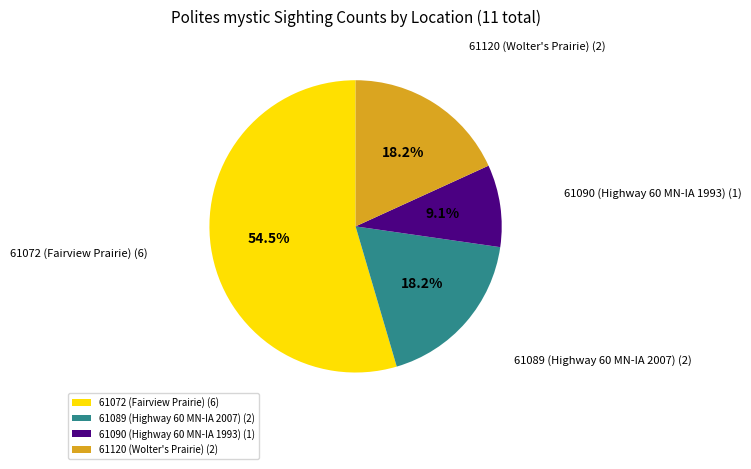

To the nearest percent, what is the difference between the 61072 (Fairview Prairie) and 61120 (Wolter's Prairie) slice percentages?

36%